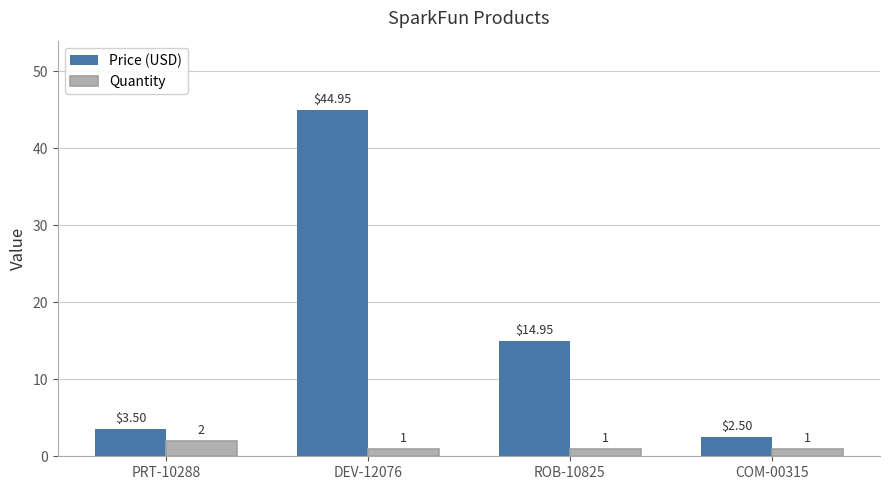

What position from the right is COM-00315?

1